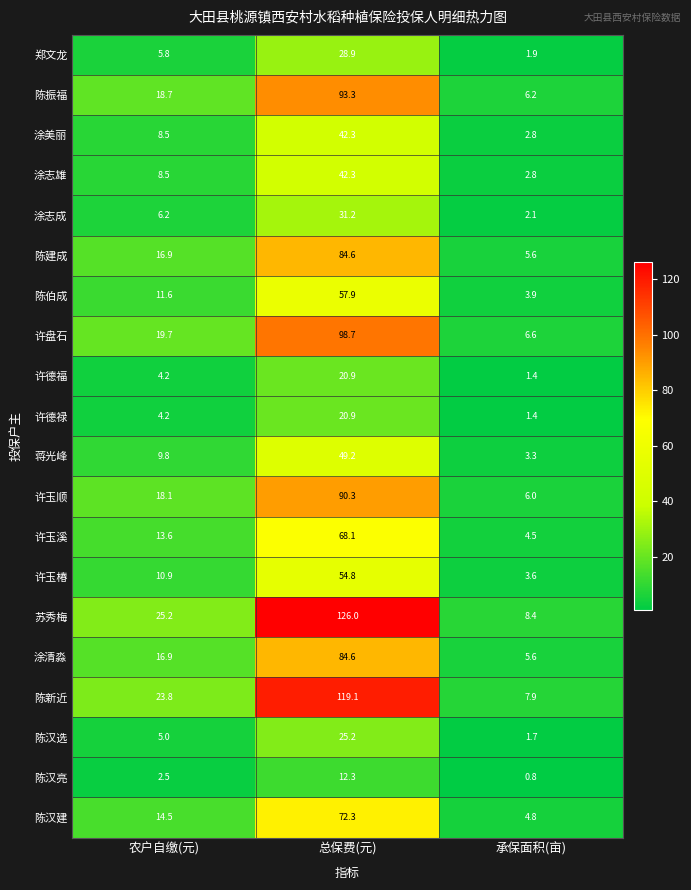

Where does the 许盘石 series first go above 19?

农户自缴(元)